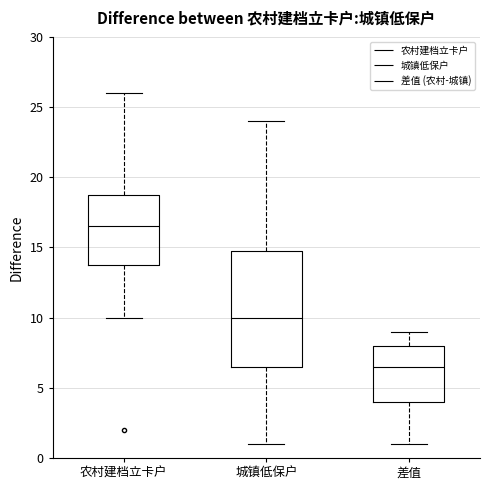

Comparing the boxes themselves (not the whiskers), which one is the tallest?

城镇低保户